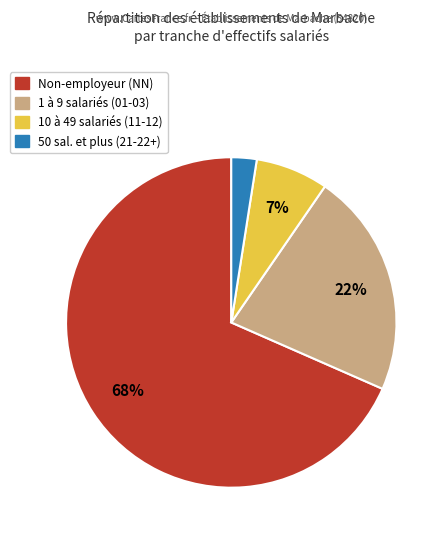

Is there any slice that represents more than half of the pie?

Yes